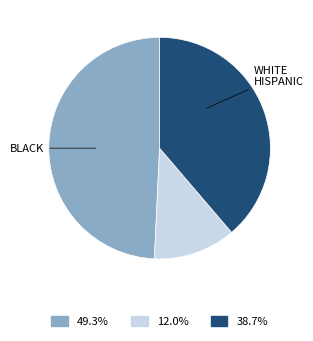

Is there a majority slice in this chart?

No